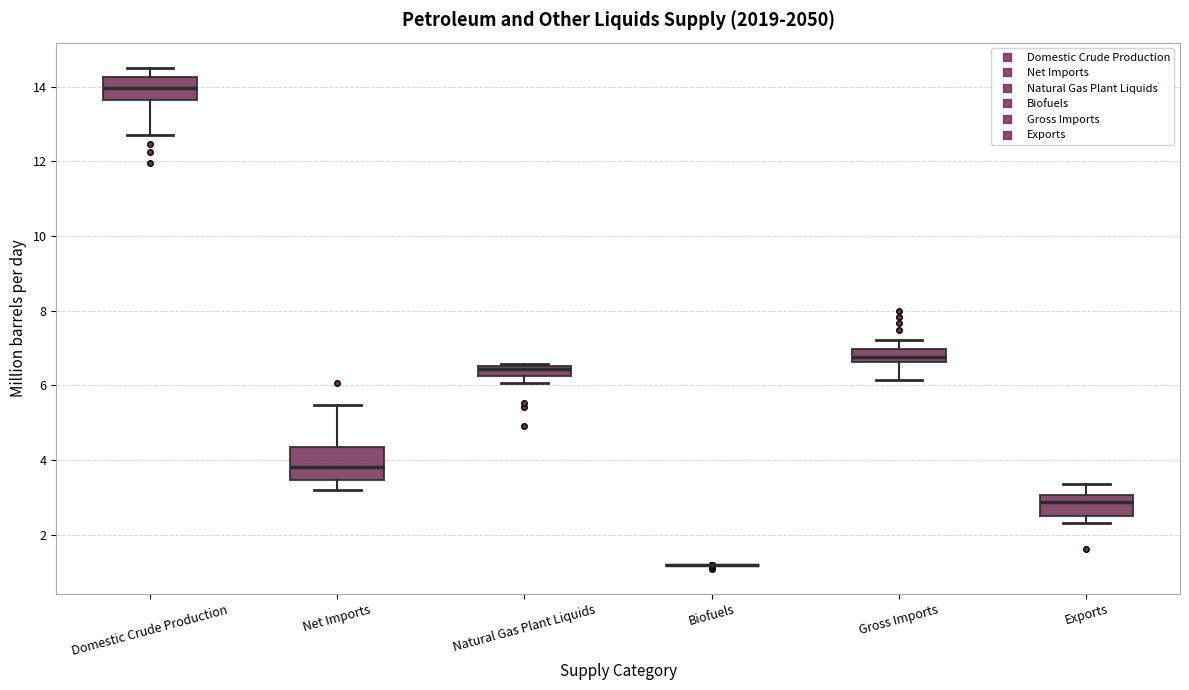

Which box is the tallest, from its lower edge to its upper edge?

Net Imports